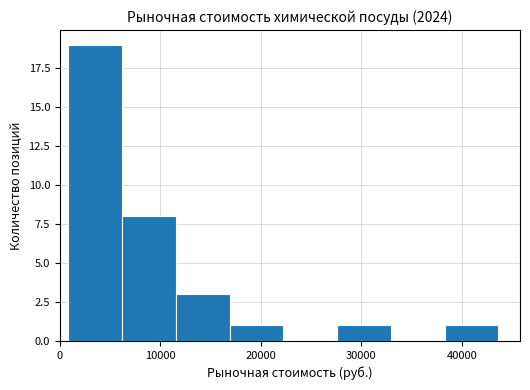

How many data points does each series have?

8